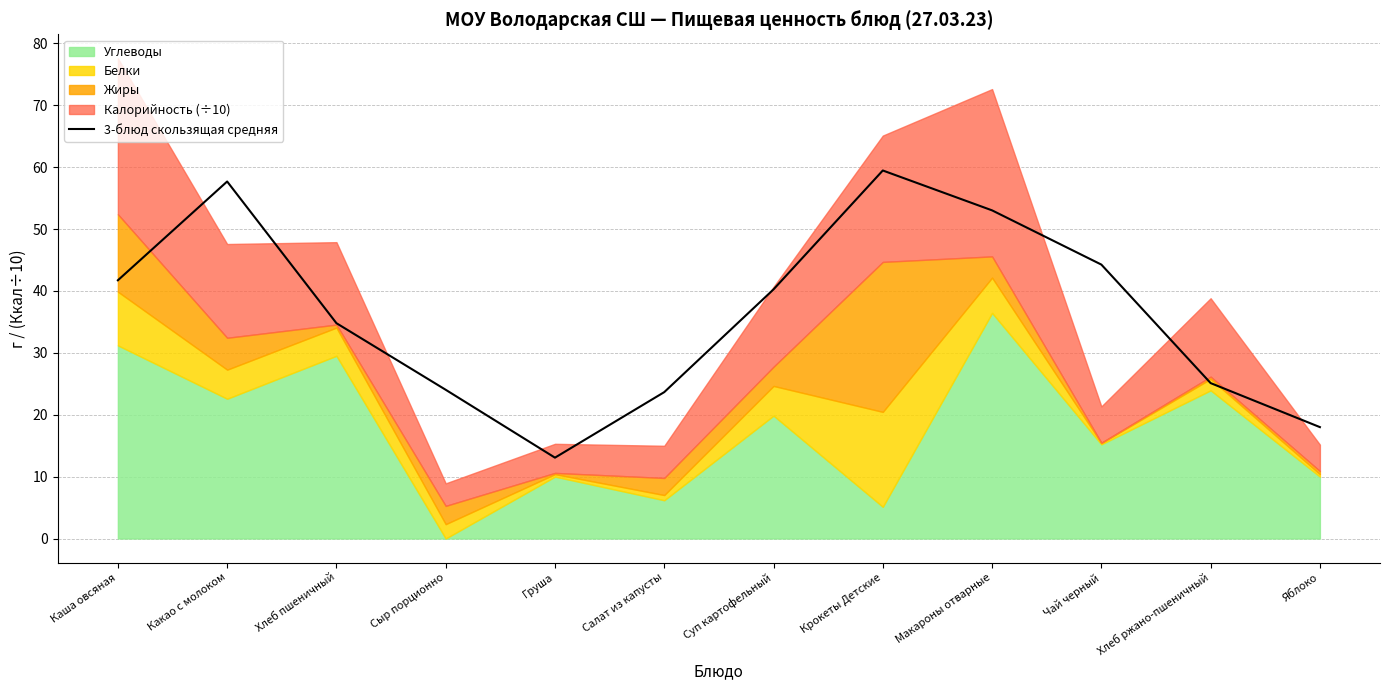

At which category does the data reach its first local valley?

Груша